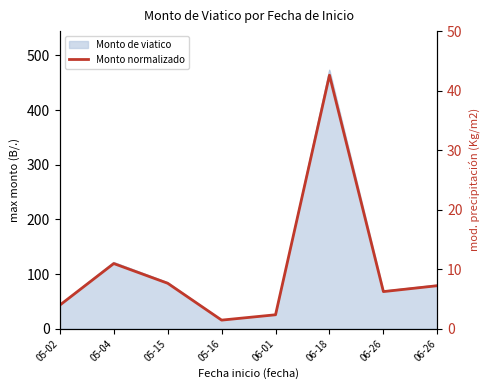

At which category does the chart reach its minimum across all series?

05-16